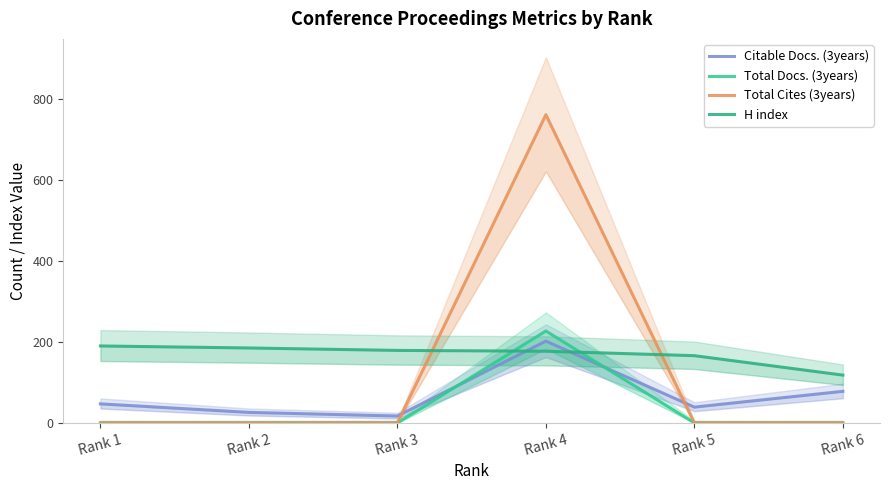

Which label corresponds to the smallest value in the chart?

Rank 1